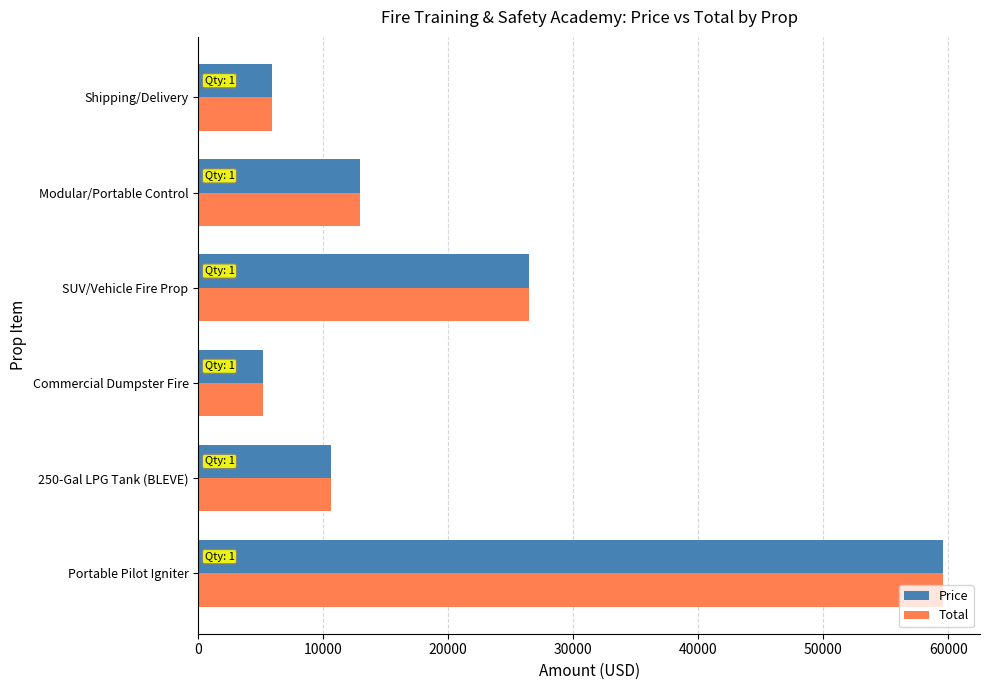

What is the sum of all Price values?

120732.0